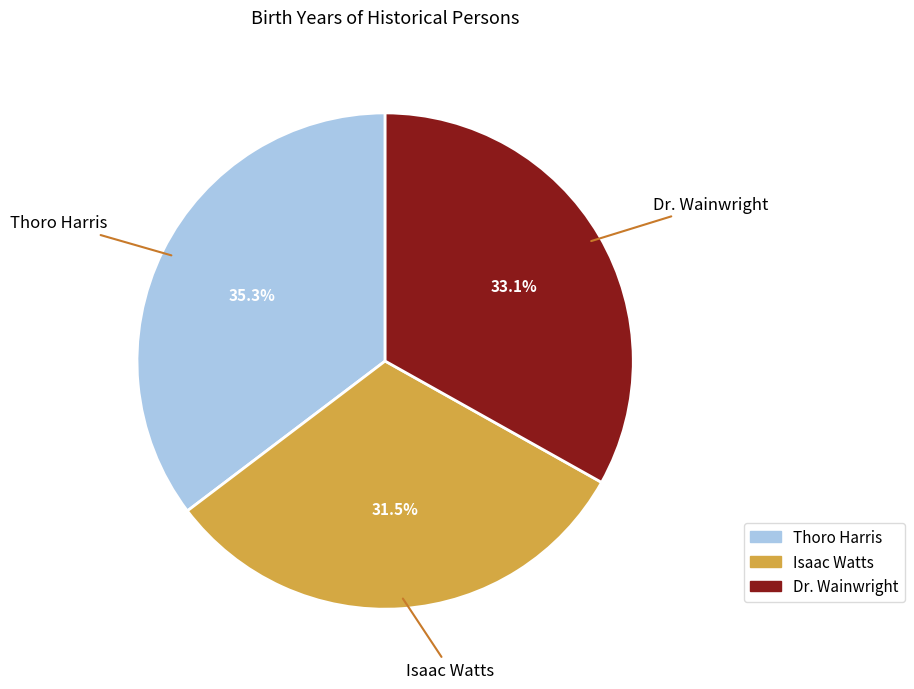

How many segments does this pie chart have?

3